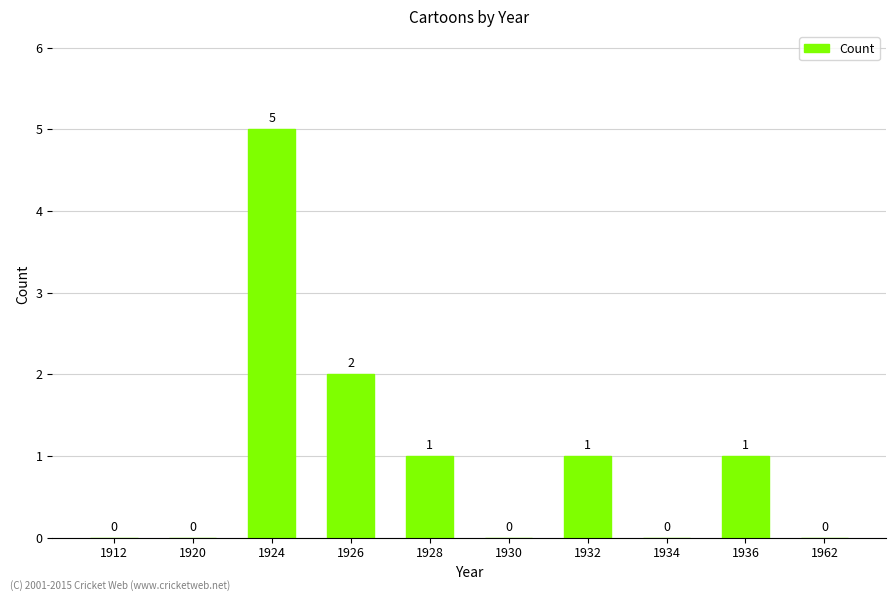

What is the greatest value displayed?

5